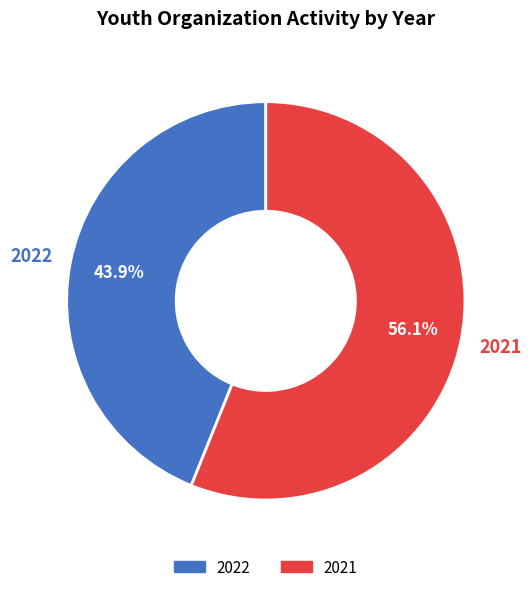

To the nearest percent, what portion does 2022 represent?

44%